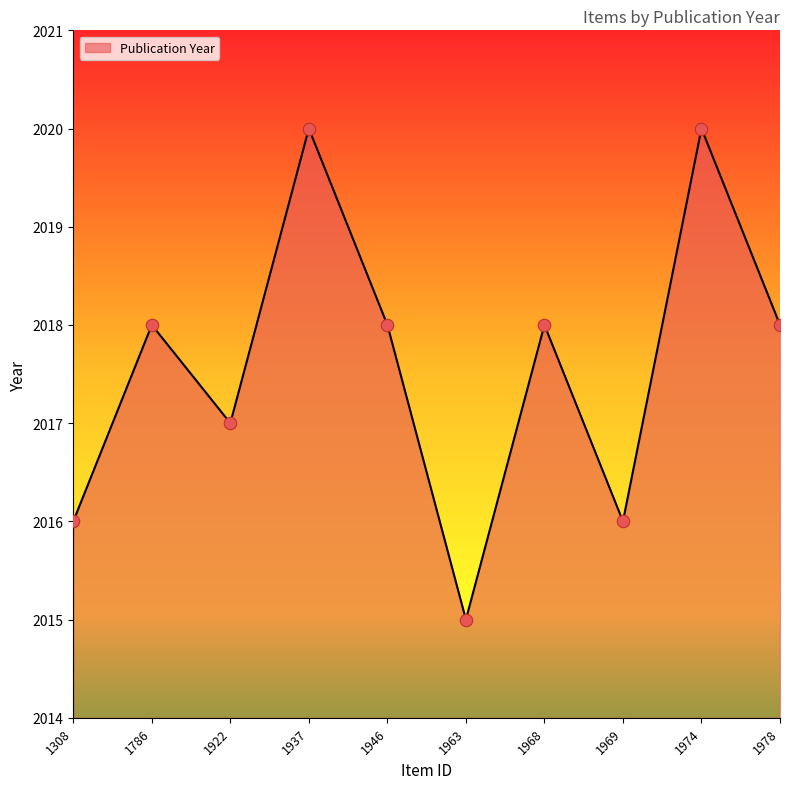

What is the change in value from 1937 to 1946?

-2